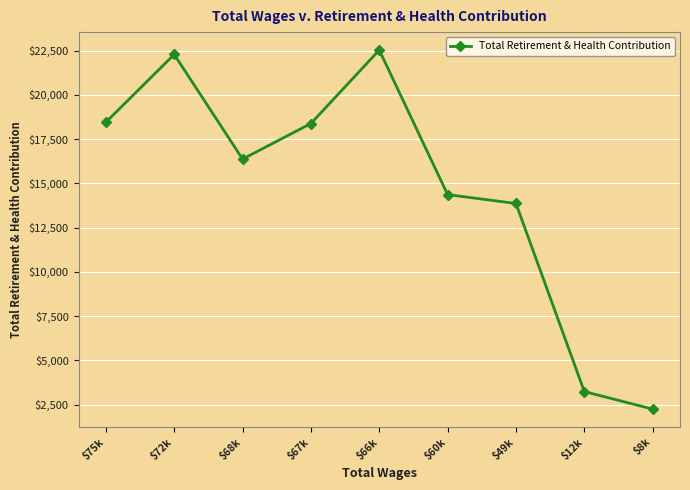

The value at $49k is 8965. True or false?

False